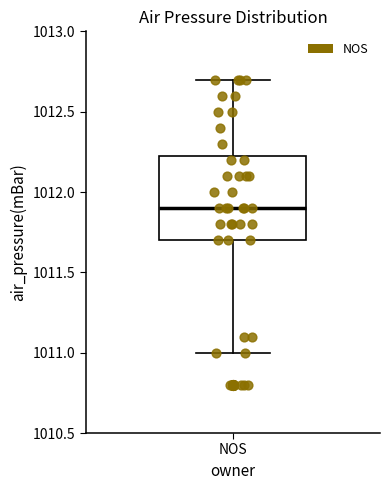

Read this box plot against the y-axis: the position of the median line, the range covered by the box, and the ends of both whiskers. The values are not printed on the chart, so give them approximately, as read against the axis.

median 1011.90, box 1011.70 to 1012.25, whiskers 1011.00 to 1012.70